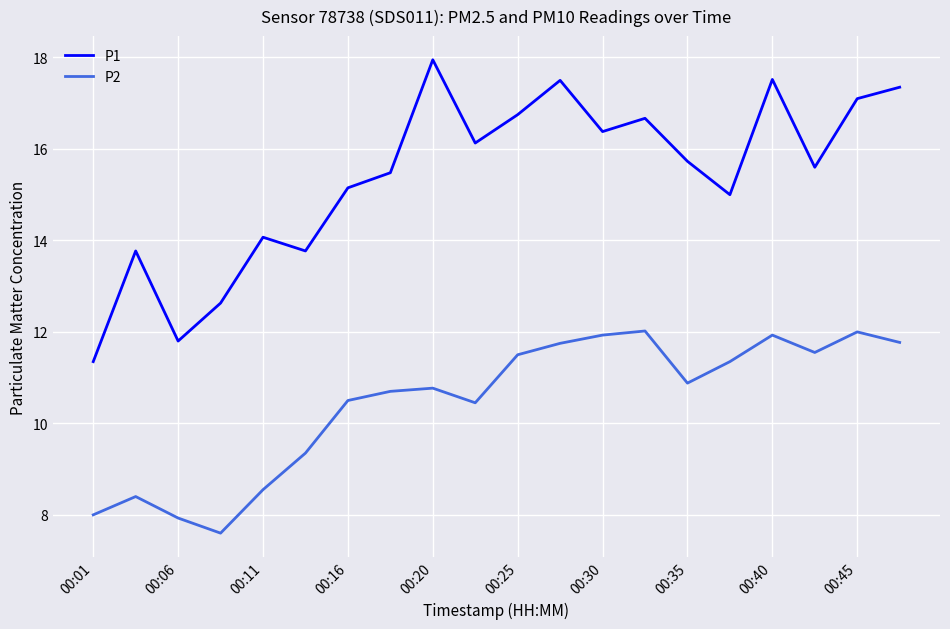

Which series has the widest spread of values?

P1